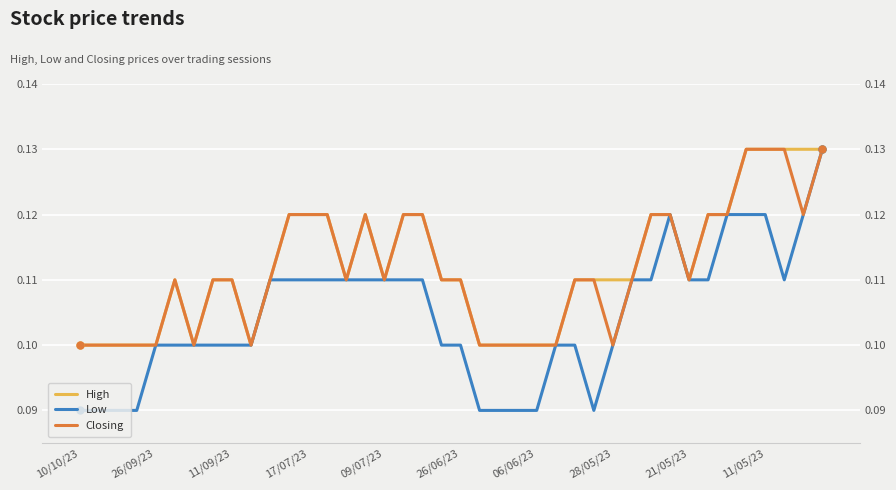

What are all the series names shown in the legend?

High, Low, Closing